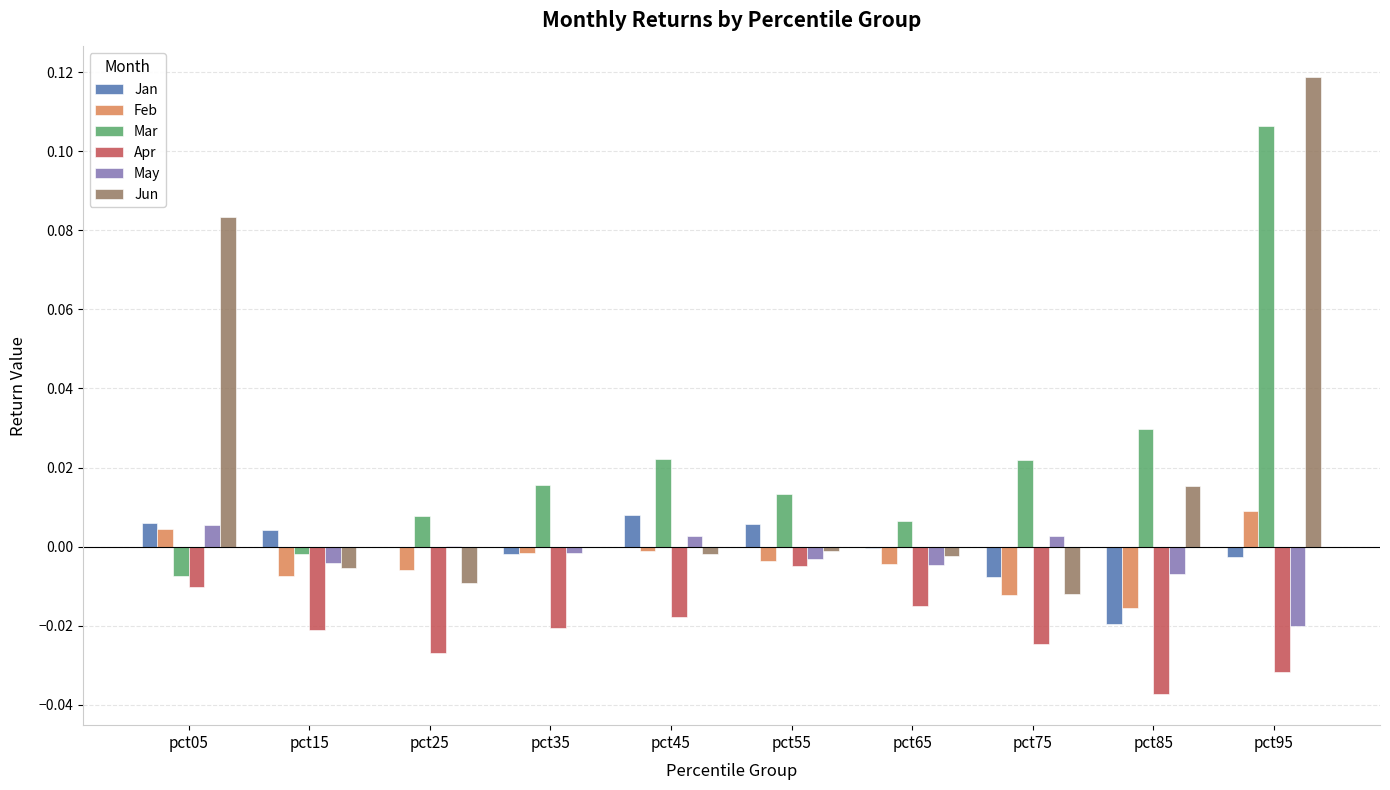

Between pct55 and pct95, which series saw the biggest shift?

Jun